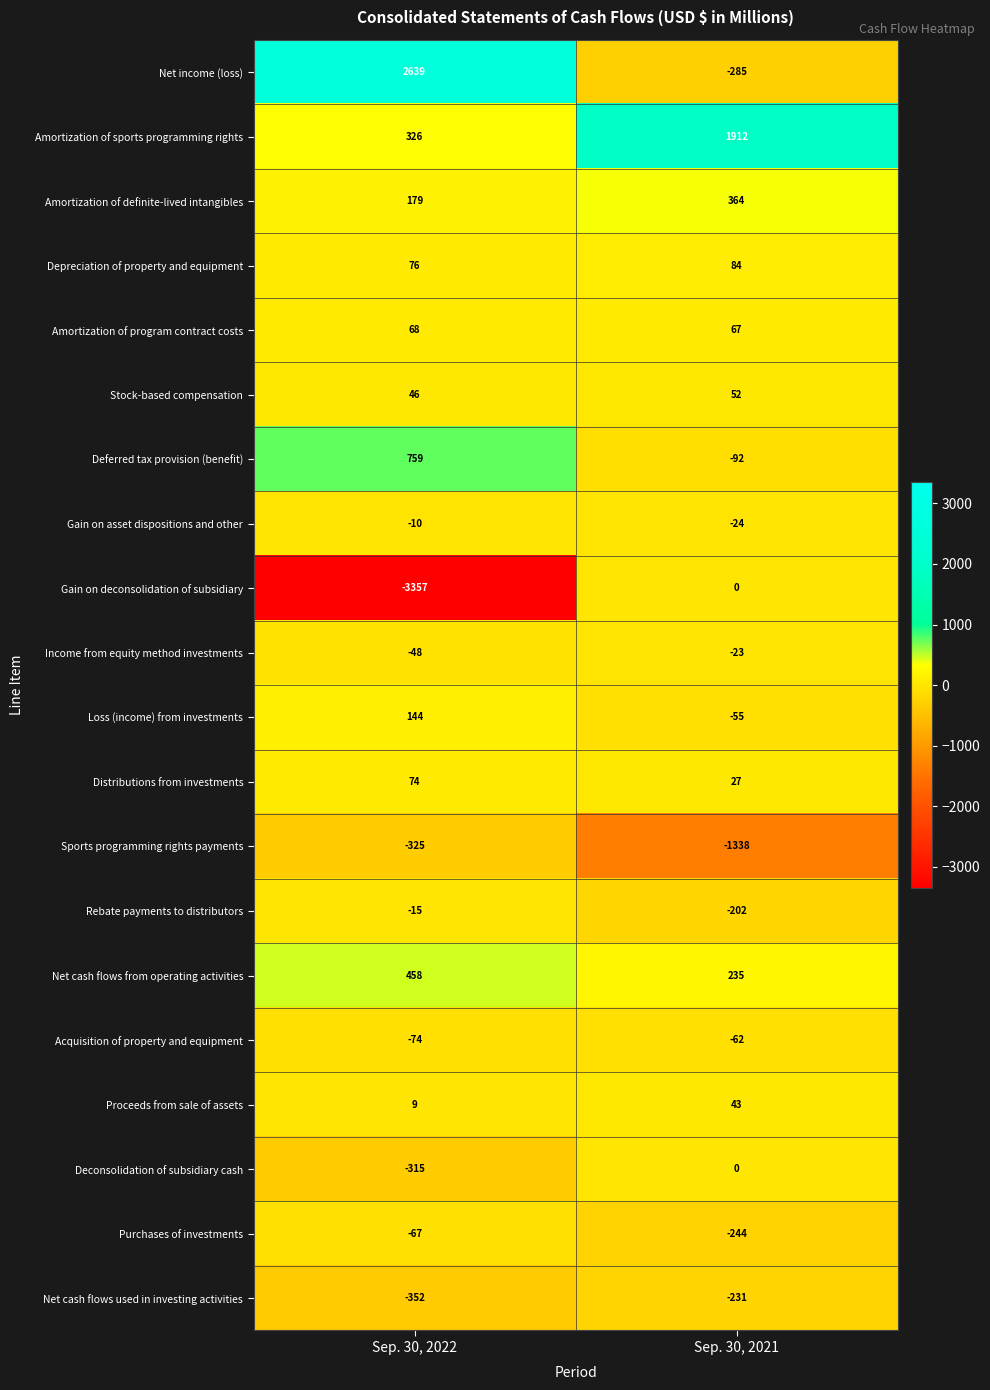

What is the difference between the maximum and minimum values in the Rebate payments to distributors series?

187